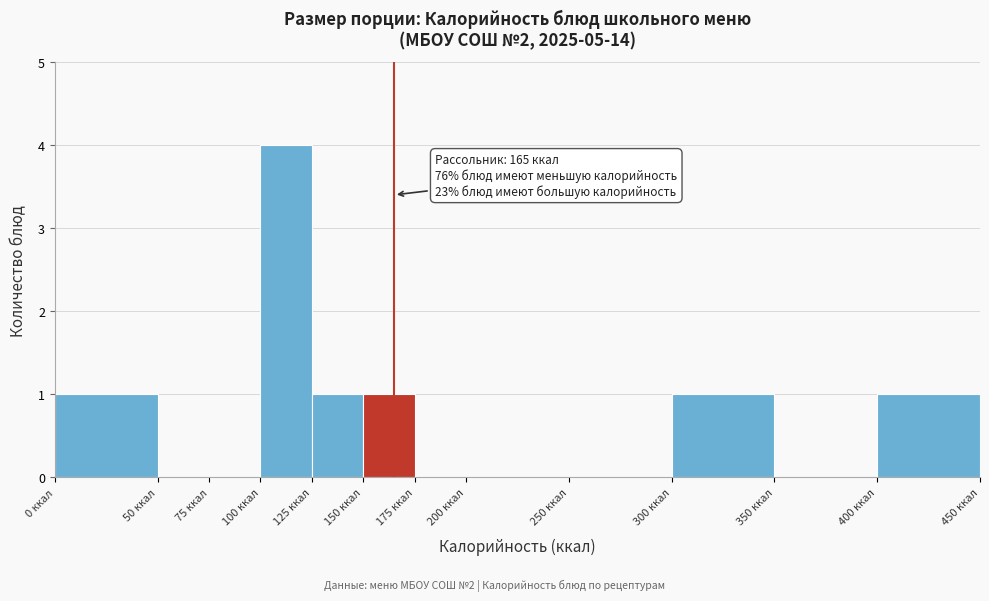

Which range on the x-axis has the tallest bar?

100 to 125